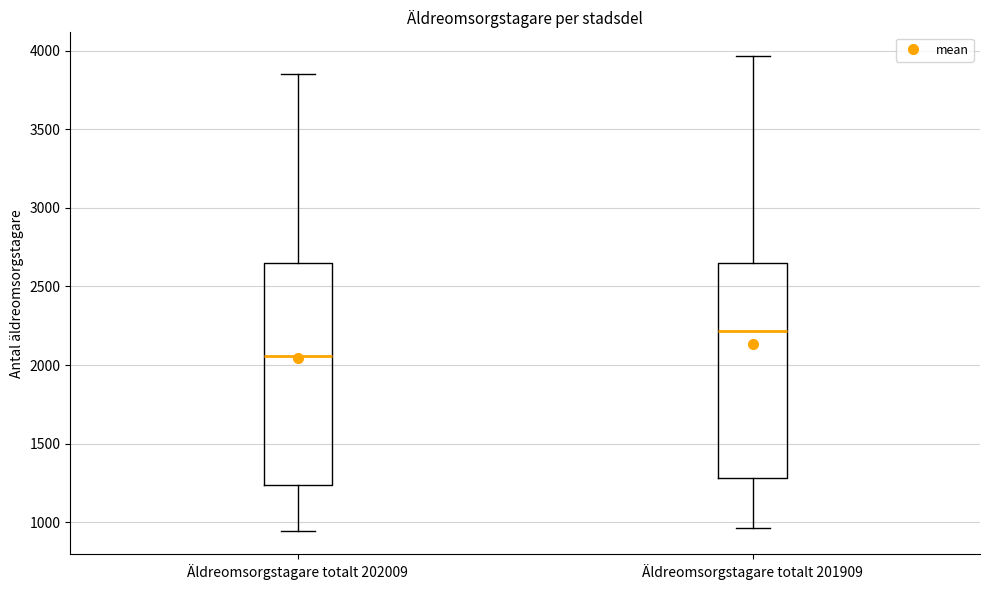

Reading left to right, read every box against the y-axis: the position of its median line, the range the box covers, and the ends of its whiskers. The values are not printed on the chart, so give them approximately, as read against the axis.

Äldreomsorgstagare totalt 202009: median 2050, box 1250 to 2650, whiskers 950 to 3850
Äldreomsorgstagare totalt 201909: median 2200, box 1300 to 2650, whiskers 950 to 3950